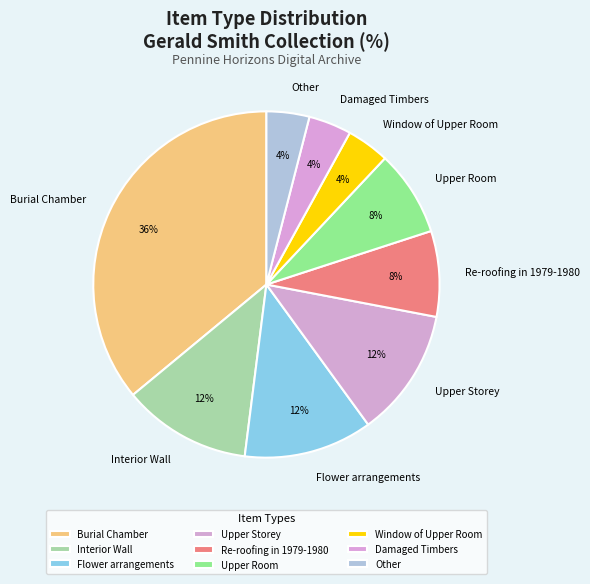

To the nearest percent, what is the combined percentage of Burial Chamber and Flower arrangements?

48%